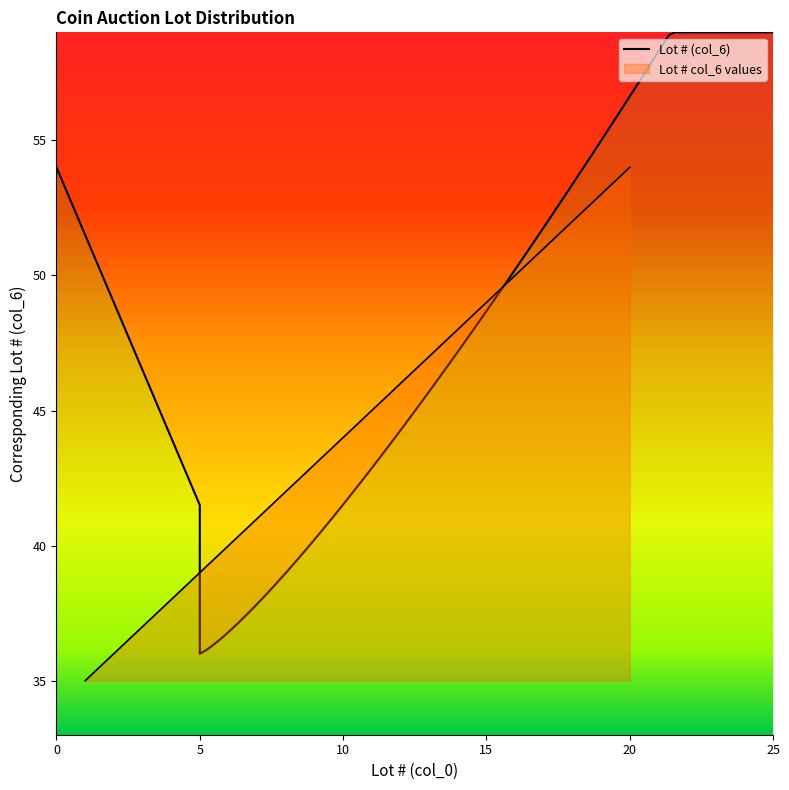

What is the sum of all values?

890